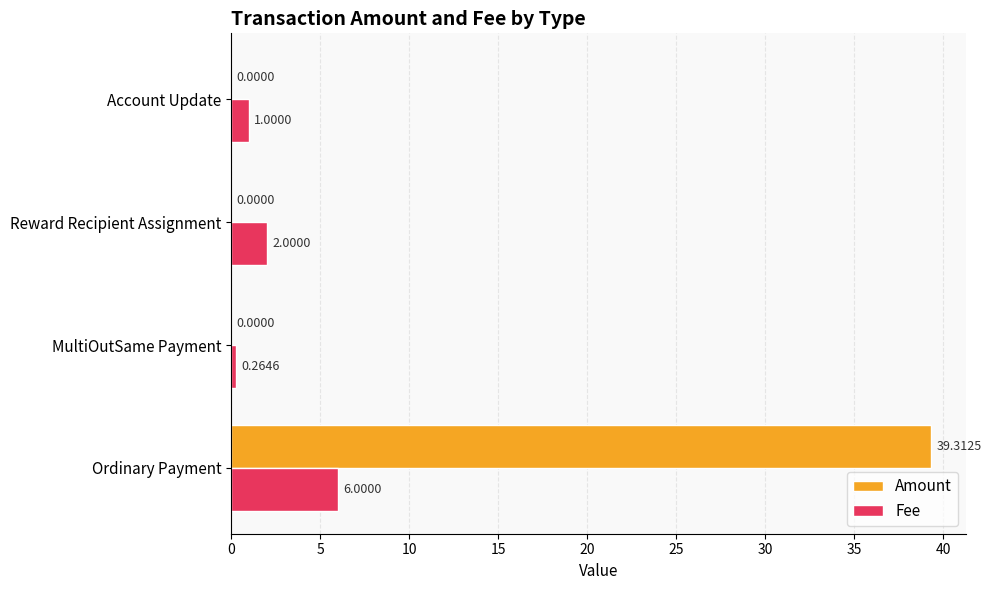

Count the number of categories in the chart.

4